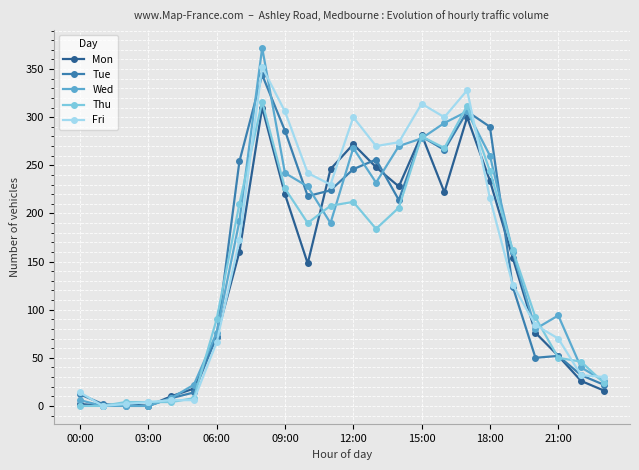

True or false: Tue has more than 2 interior local peaks.

True